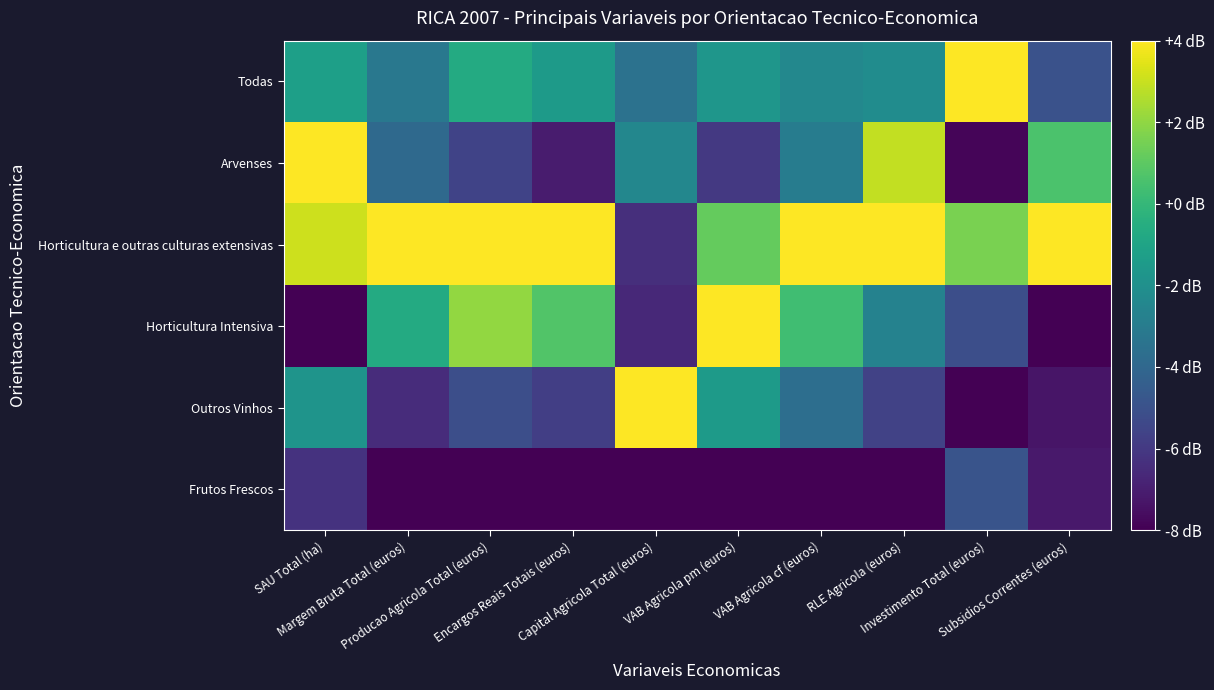

What is the total value across all series at VAB Agricola pm (euros)?

-12.0